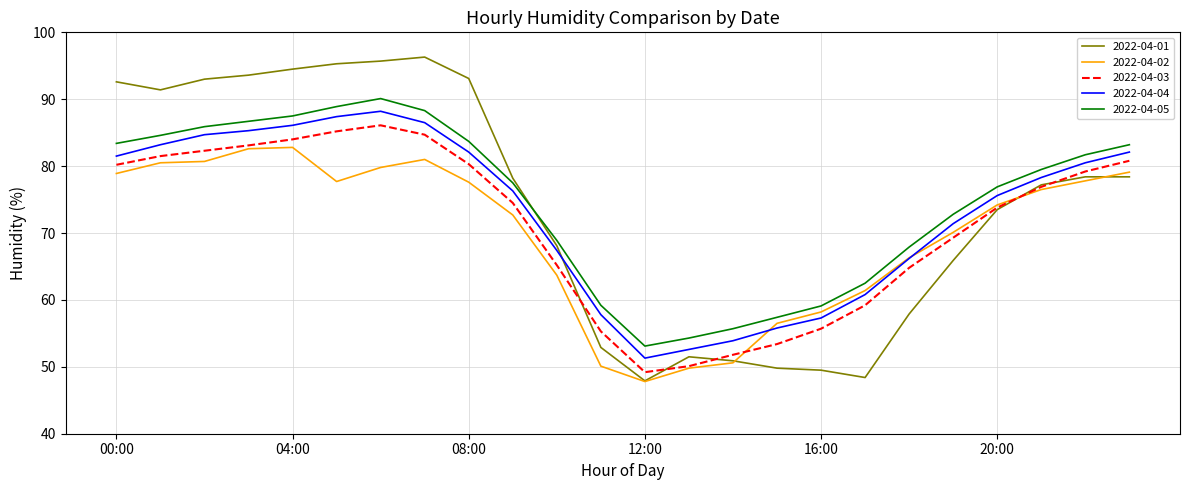

What is the minimum value shown in the chart?

47.8